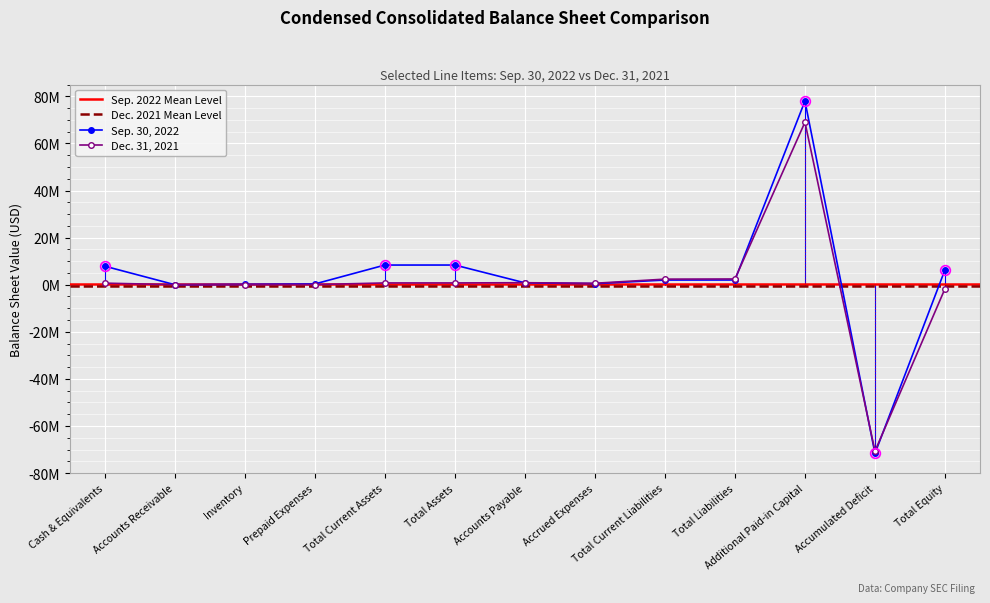

Is it true that Dec. 31, 2021 equals 843794 at Accounts Payable?

True